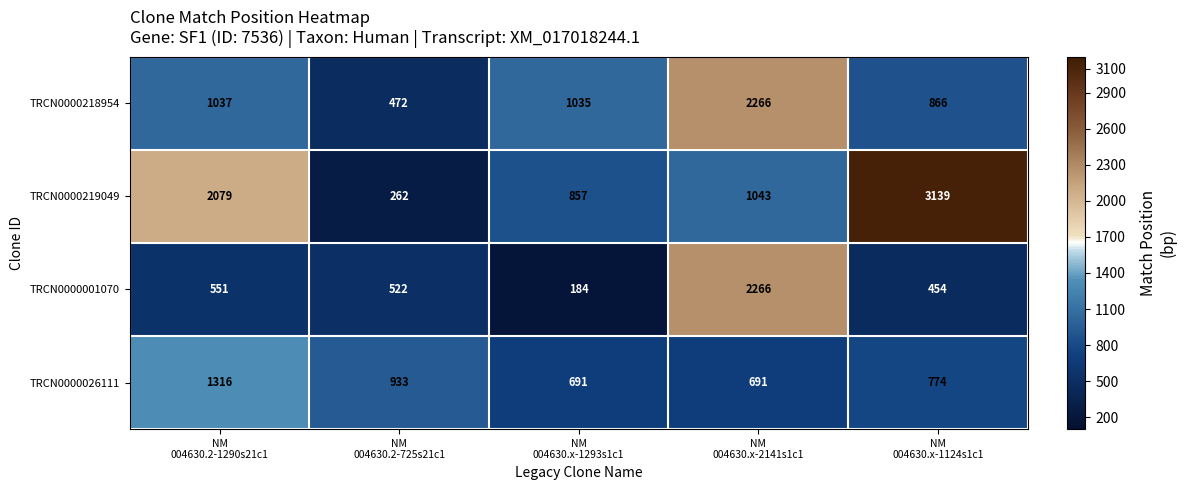

What is the maximum value shown in the chart?

3139